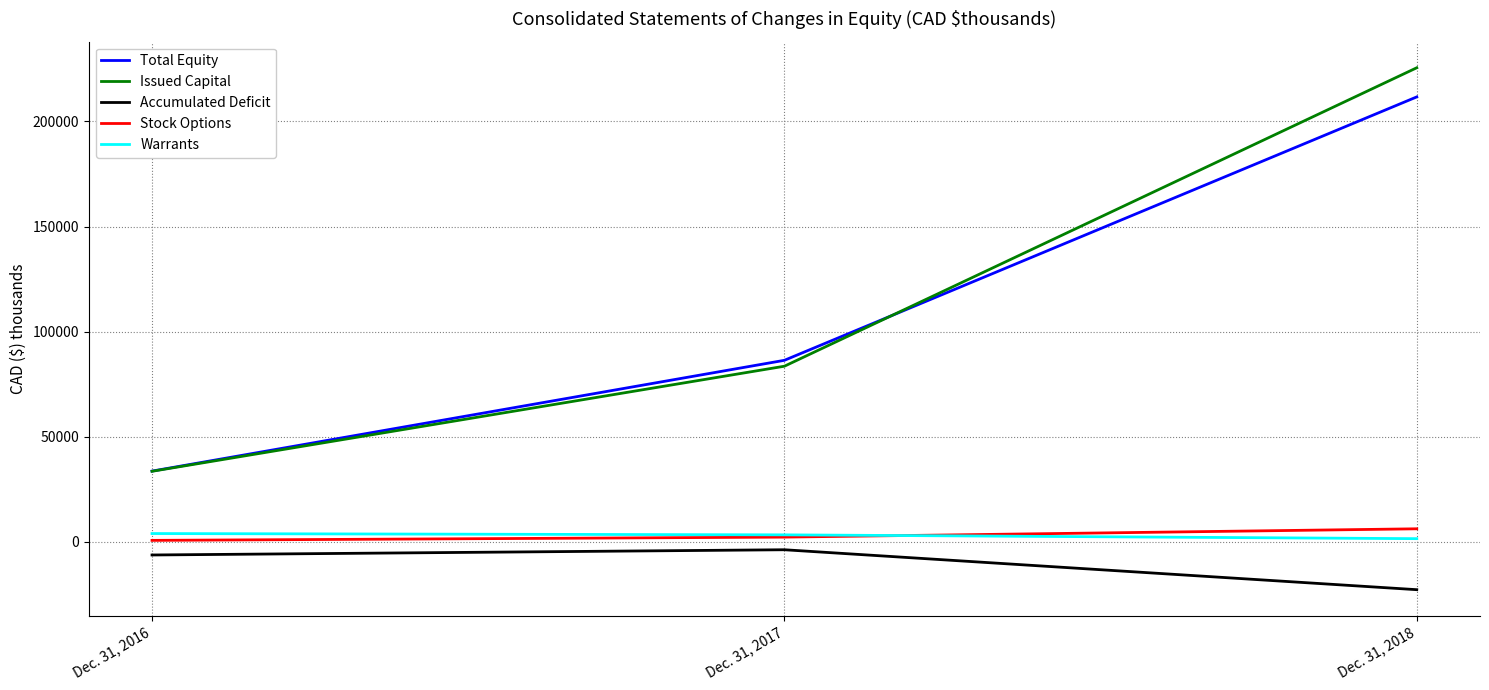

How many Accumulated Deficit values are between -22715 and -3724?

3